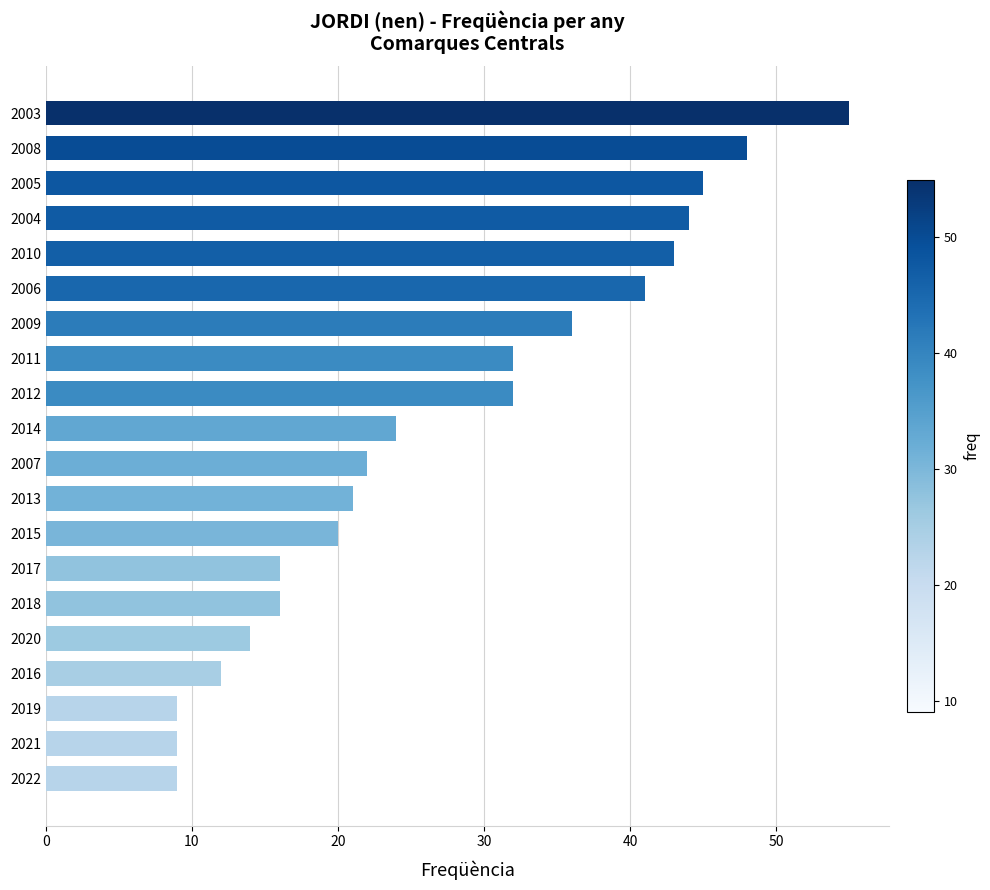

What is the difference between the maximum and second lowest values?

46